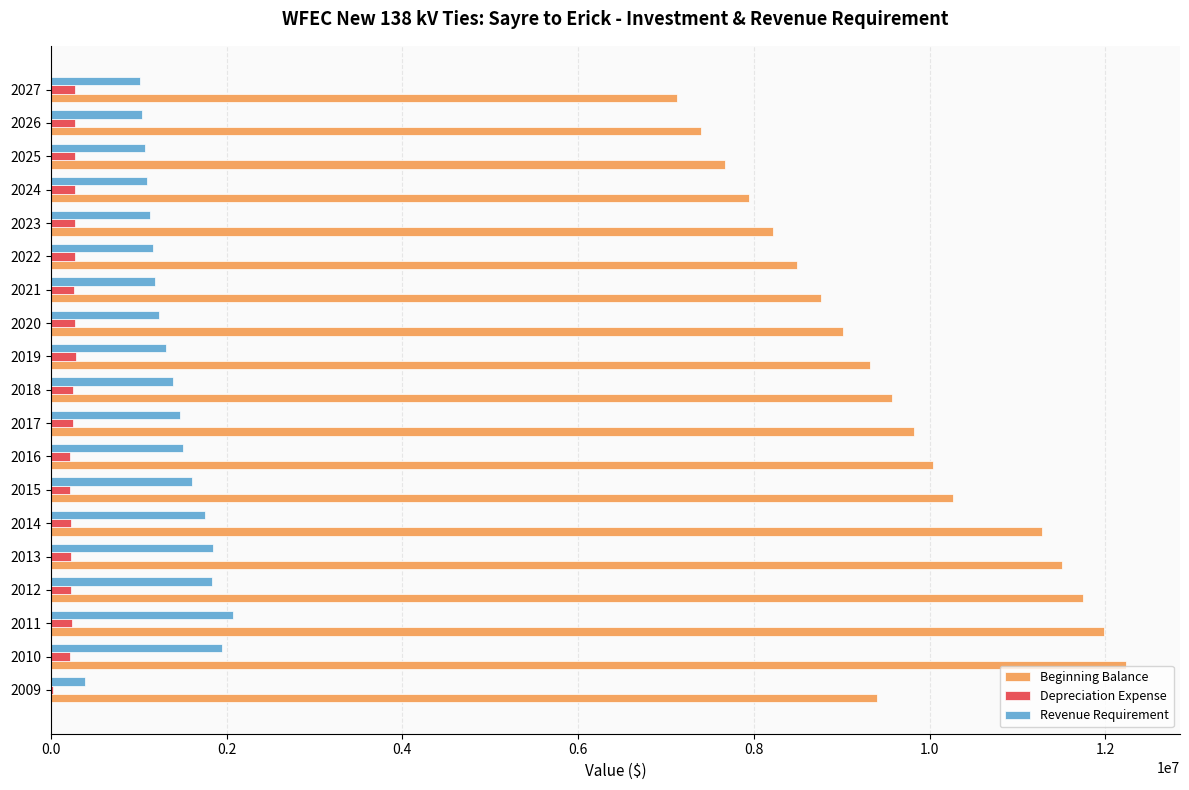

Which series has the largest total across all categories?

Beginning Balance